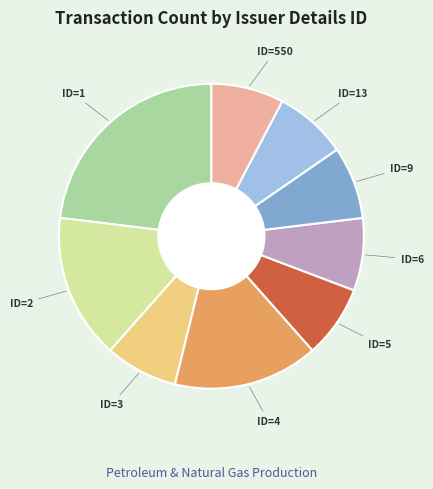

Count the number of slices in the pie.

9